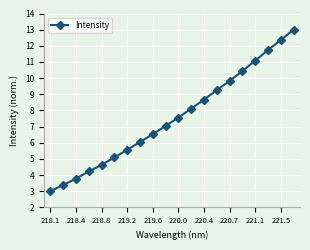

What is the average value?

7.6